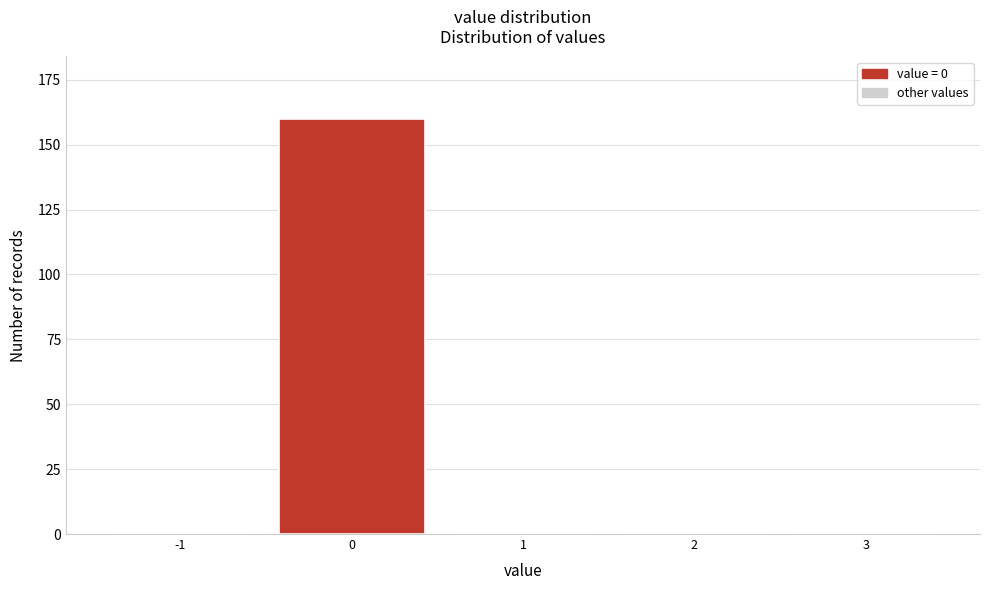

Is it true that the value at -1 is 0?

True